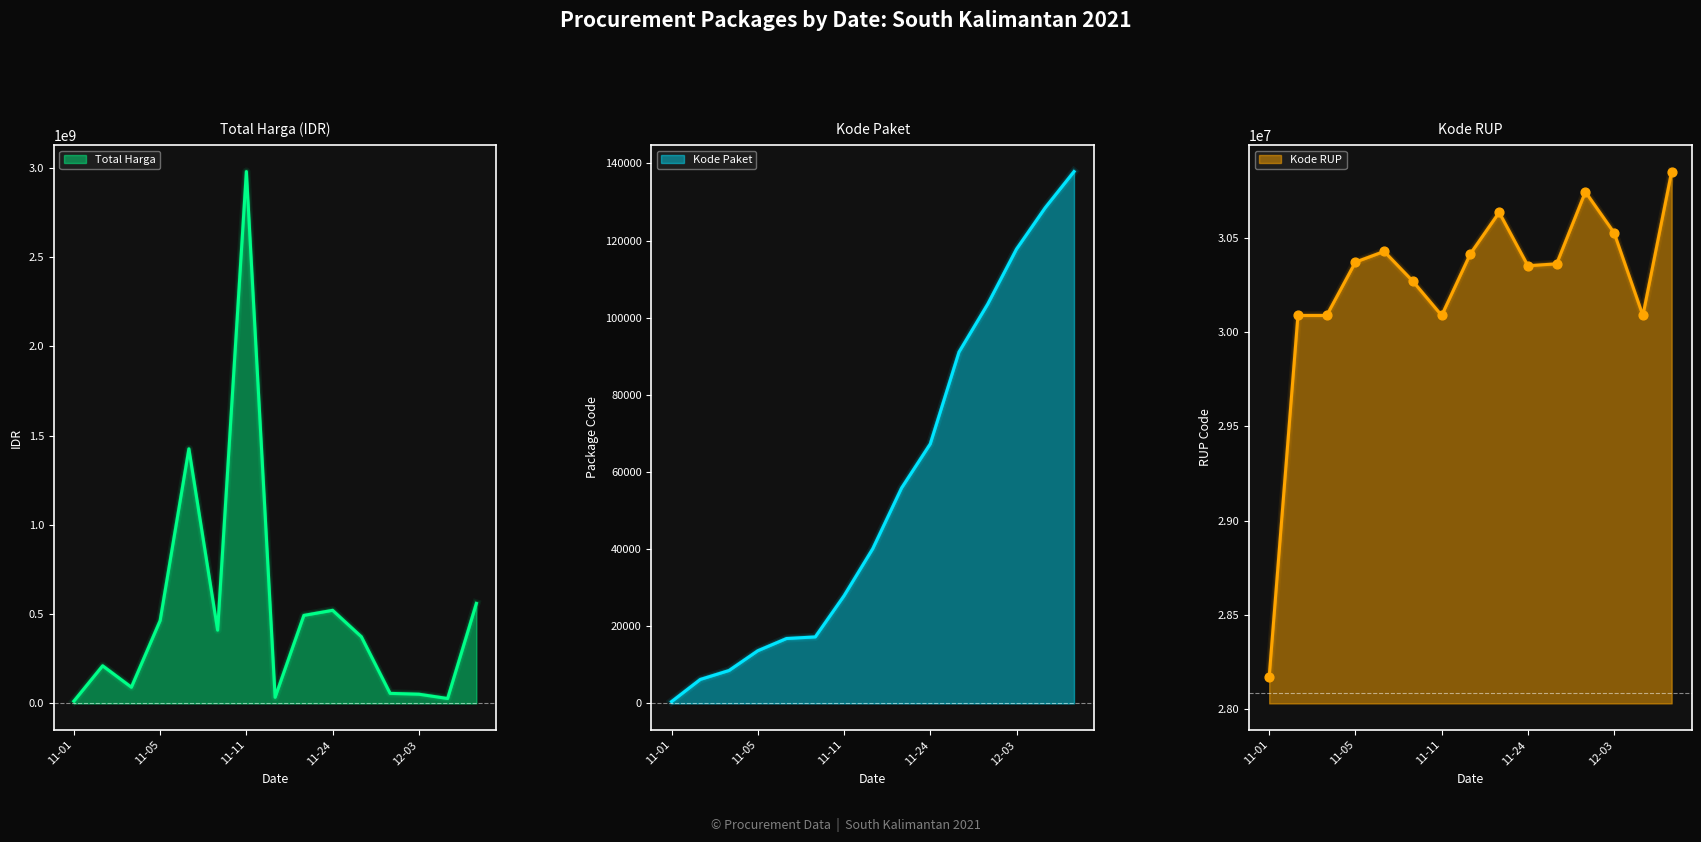

Is the value of Kode Paket at 2021-11-07 greater than the value of Kode RUP at 2021-11-22?

No